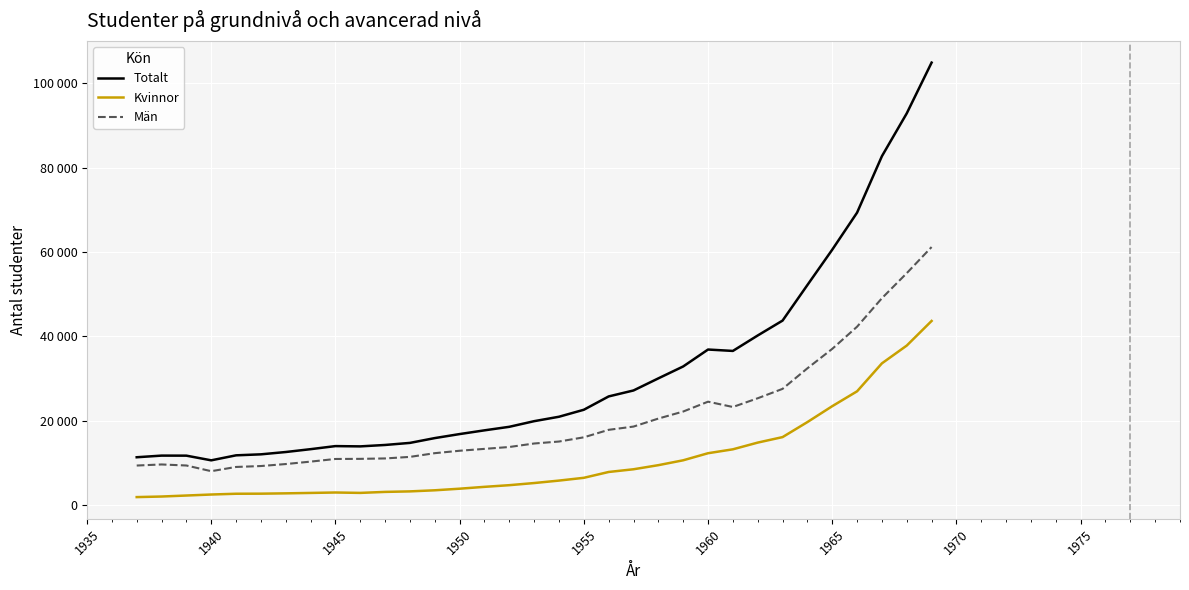

Rank the series by their average value, from lowest to highest.

Kvinnor, Män, Totalt